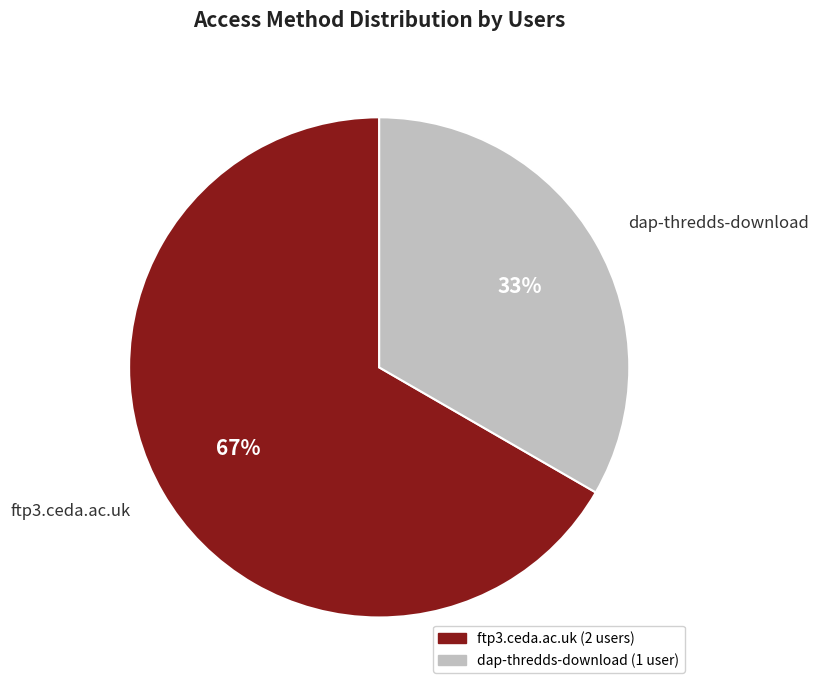

Does dap-thredds-download account for over 50% of the chart?

No